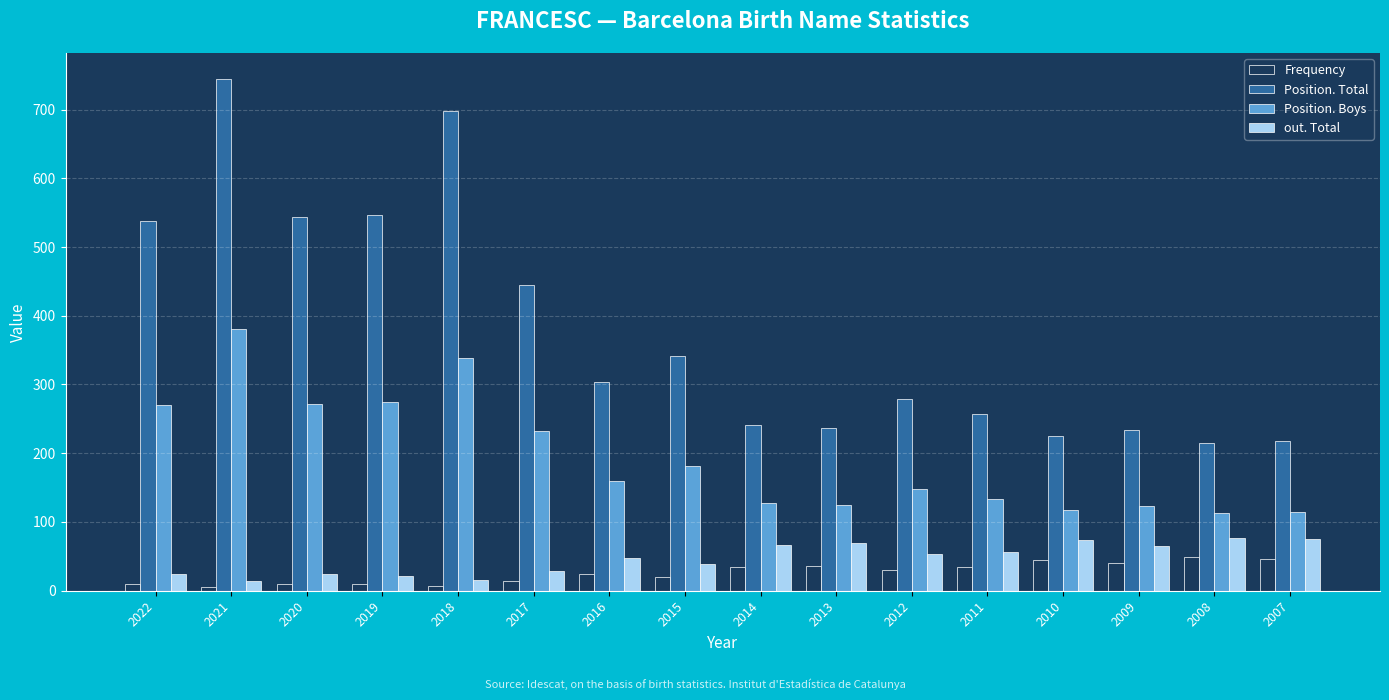

What is the minimum value for Position. Total?

215